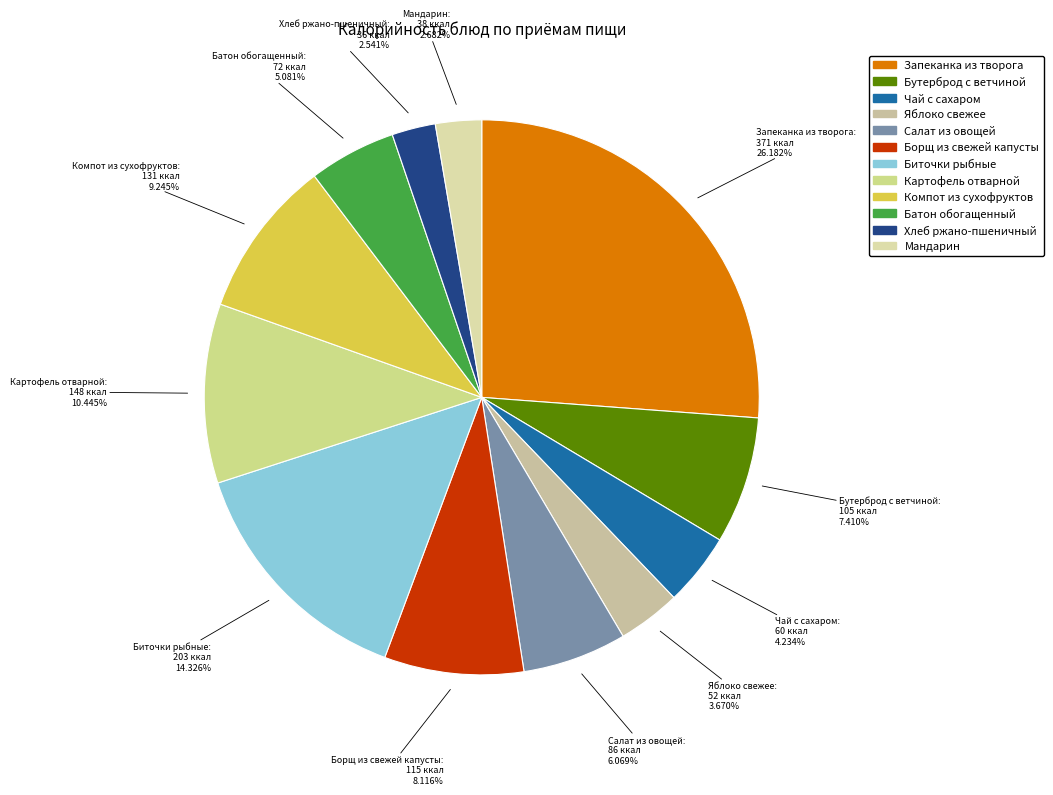

To the nearest percent, what is the difference between the Яблоко свежее and Бутерброд с ветчиной slice percentages?

4%